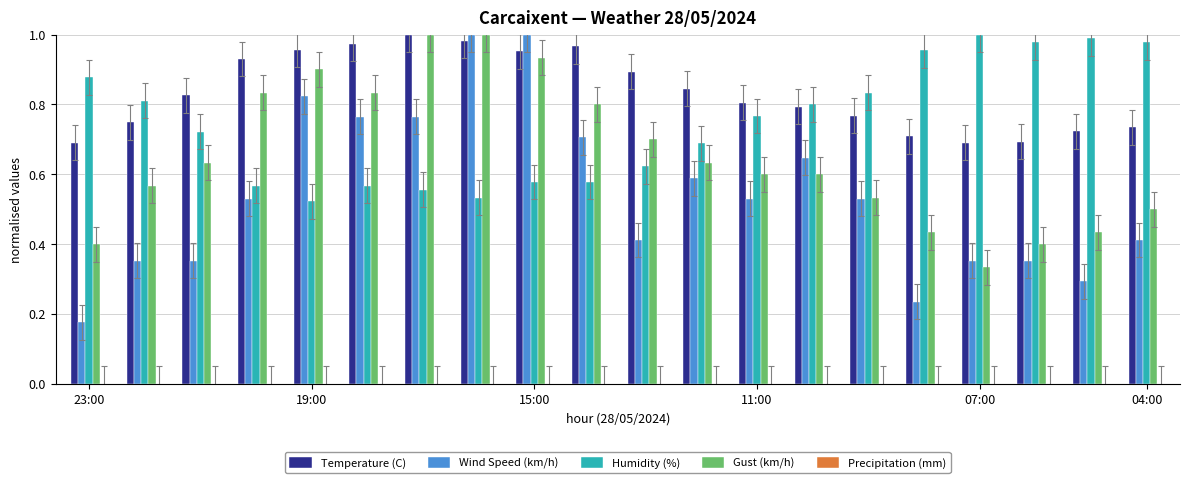

Rank the series by their average value, from highest to lowest.

Temperature (C), Humidity (%), Gust (km/h), Wind Speed (km/h)